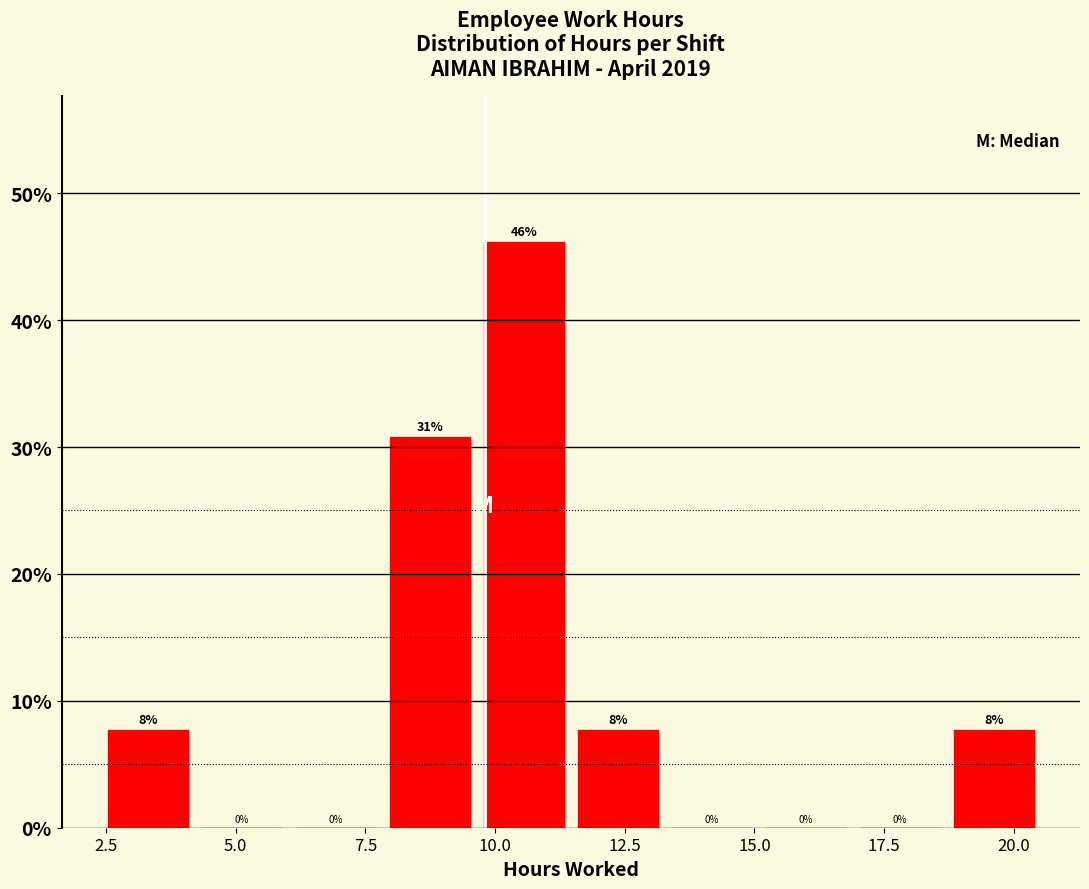

Read against the x-axis, roughly where is the centre of the tallest bar?

10.5